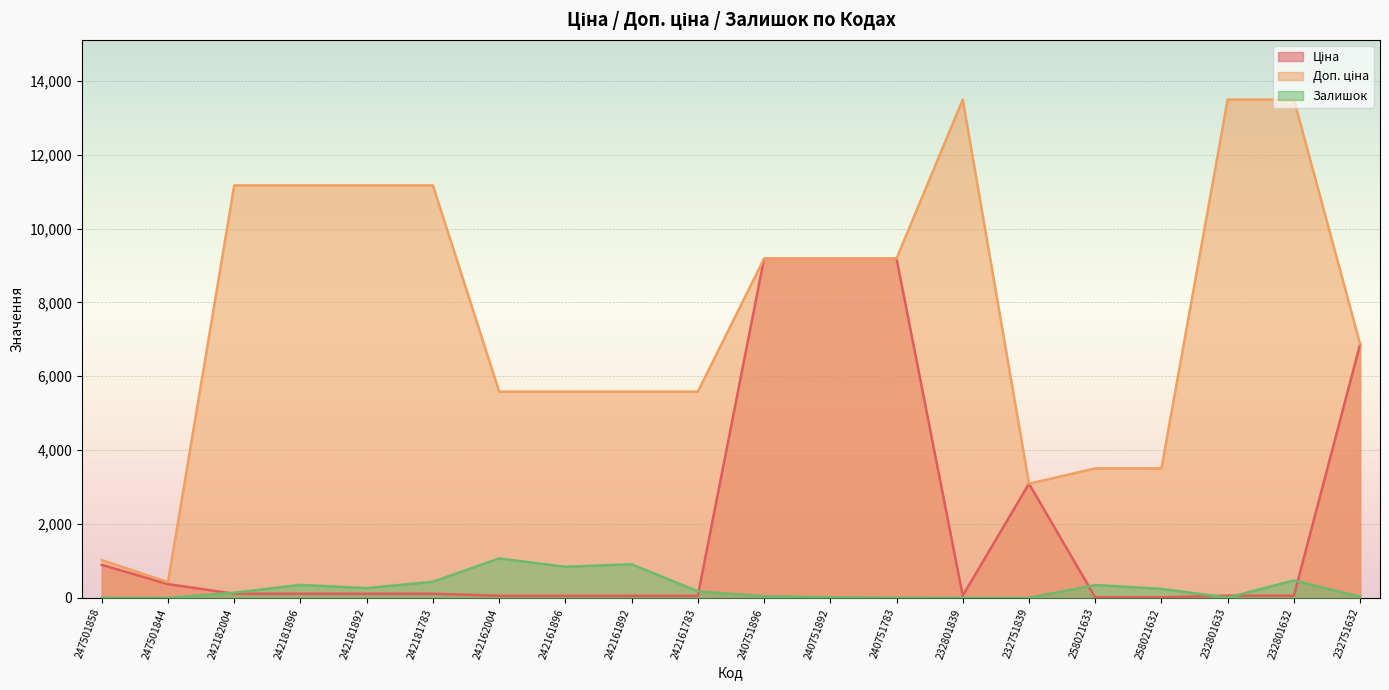

What position from the left is 240751892?

12